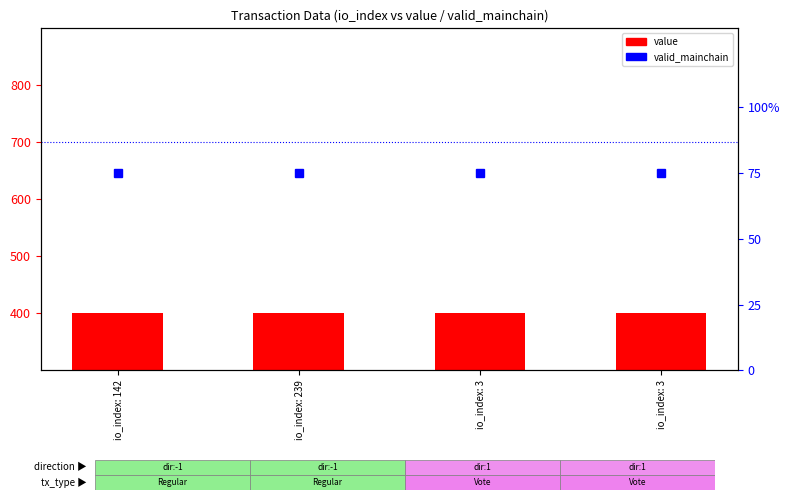

What is the label of the 1st bar from the right?

io_index: 3